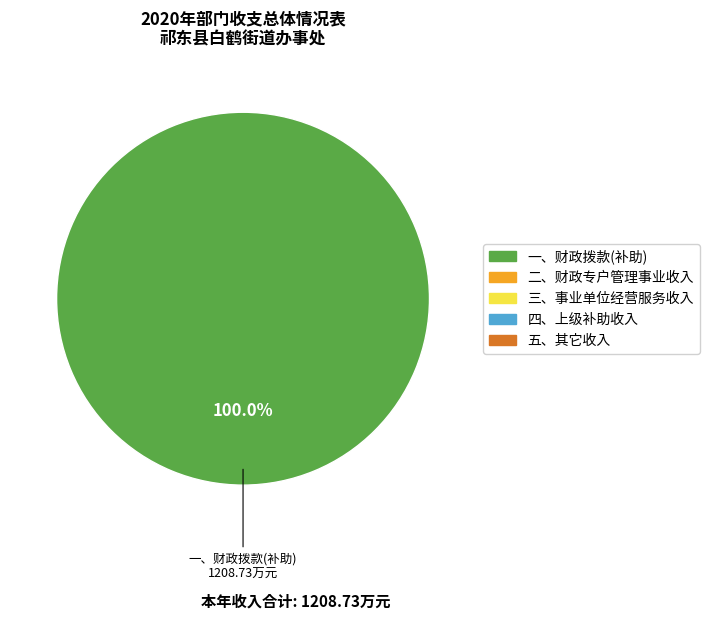

Is there a majority slice in this chart?

Yes